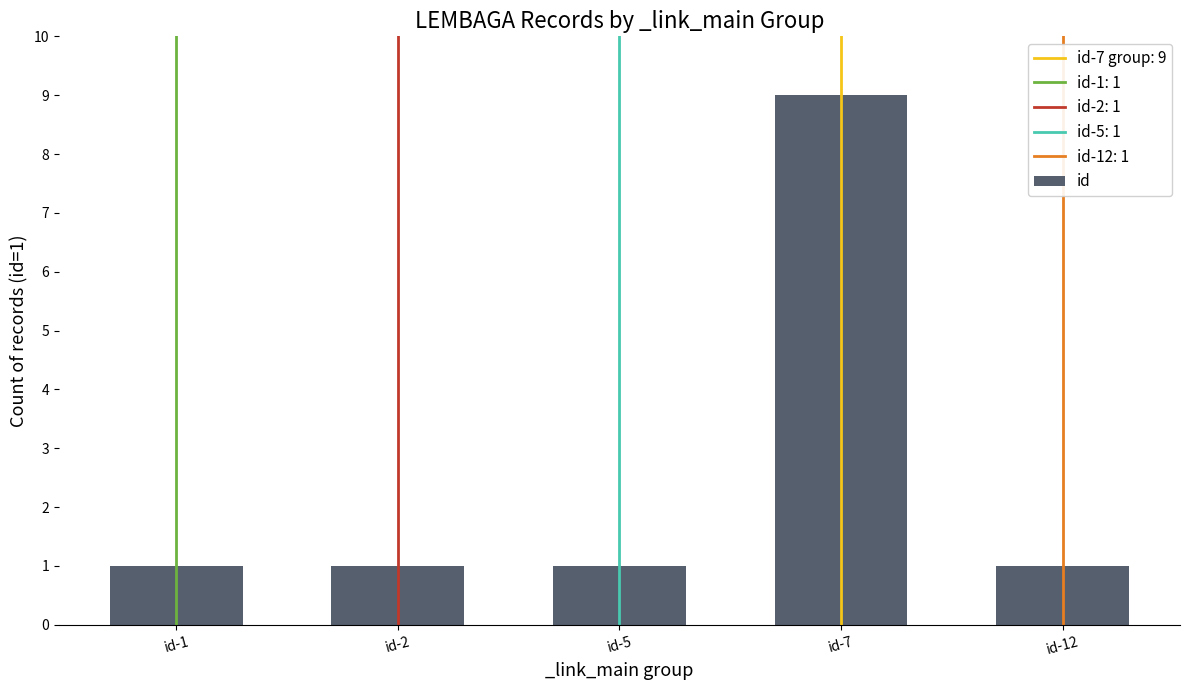

Which category has the highest value across all series?

id-7